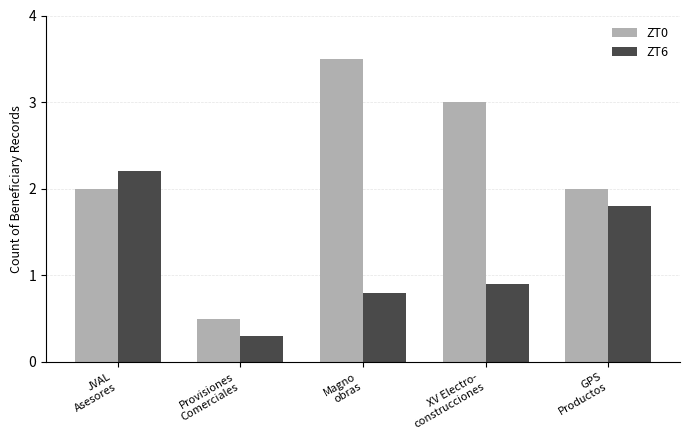

How many bars are there in each group?

2